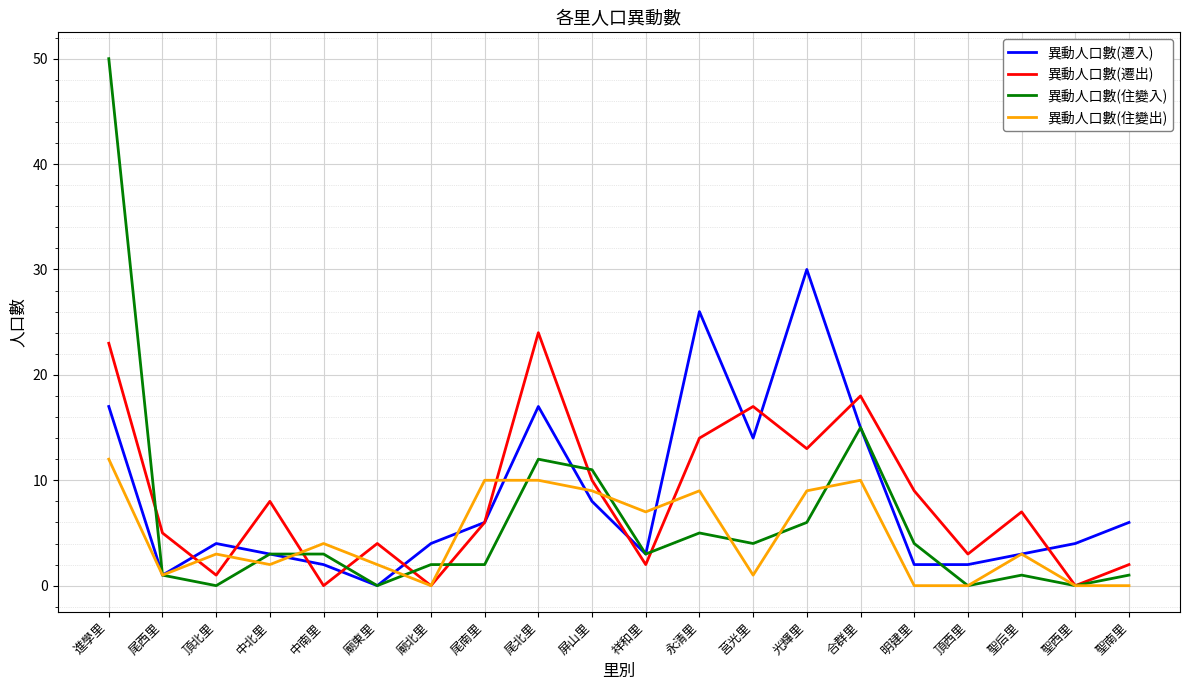

At which category is the sum across all series the highest?

進學里